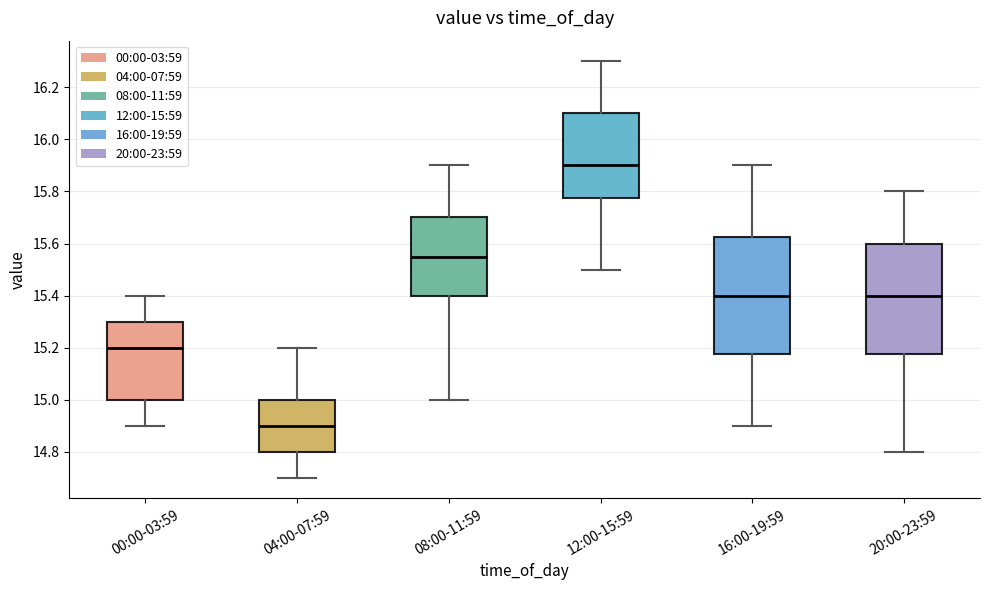

Where does the lower whisker of the box for 00:00-03:59 end on the y-axis? The values are not printed on the chart, so give them approximately, as read against the axis.

14.90